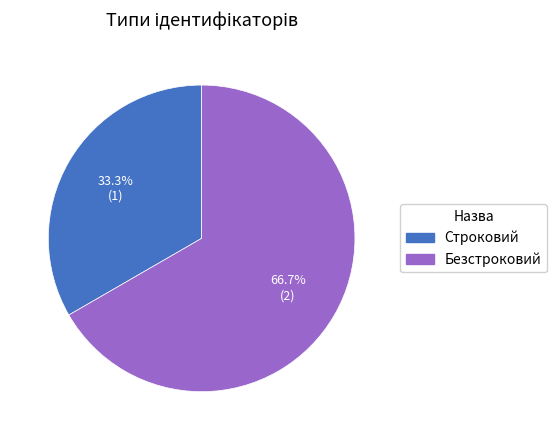

Does Строковий represent more than half of the total?

No